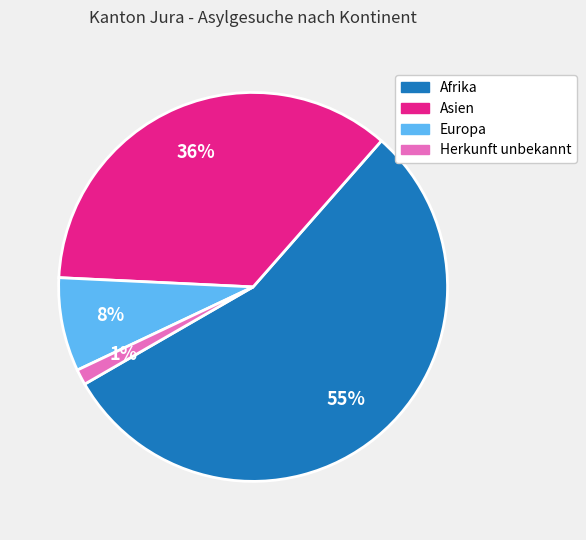

Do Herkunft unbekannt and Afrika together represent more than half of the pie?

Yes